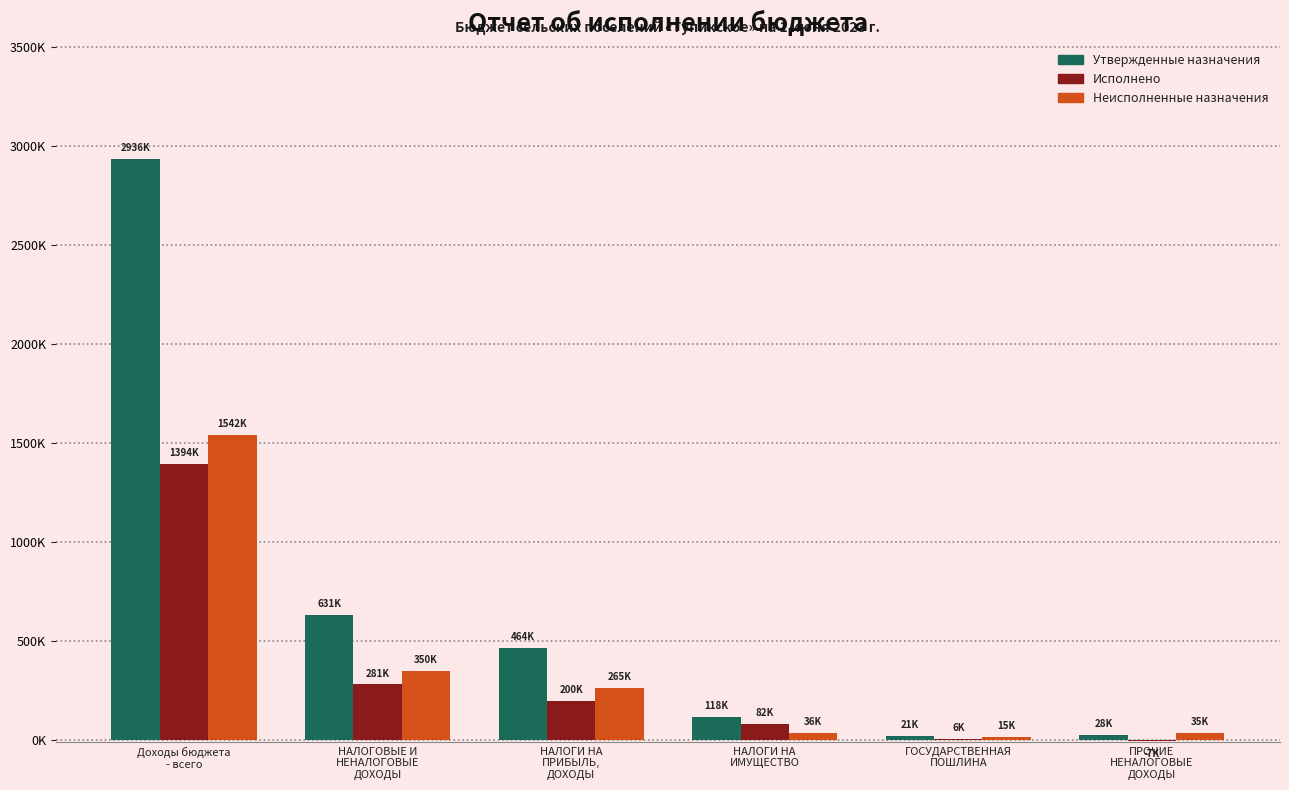

What are all the series names shown in the legend?

Утвержденные назначения, Исполнено, Неисполненные назначения